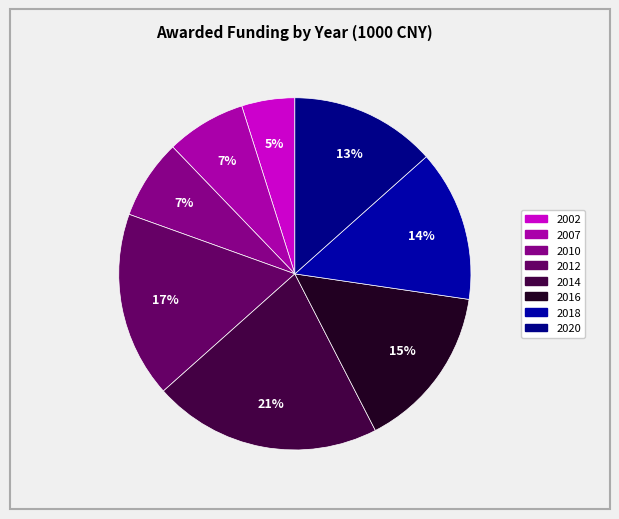

True or false: 2014 accounts for 27% of the total.

False